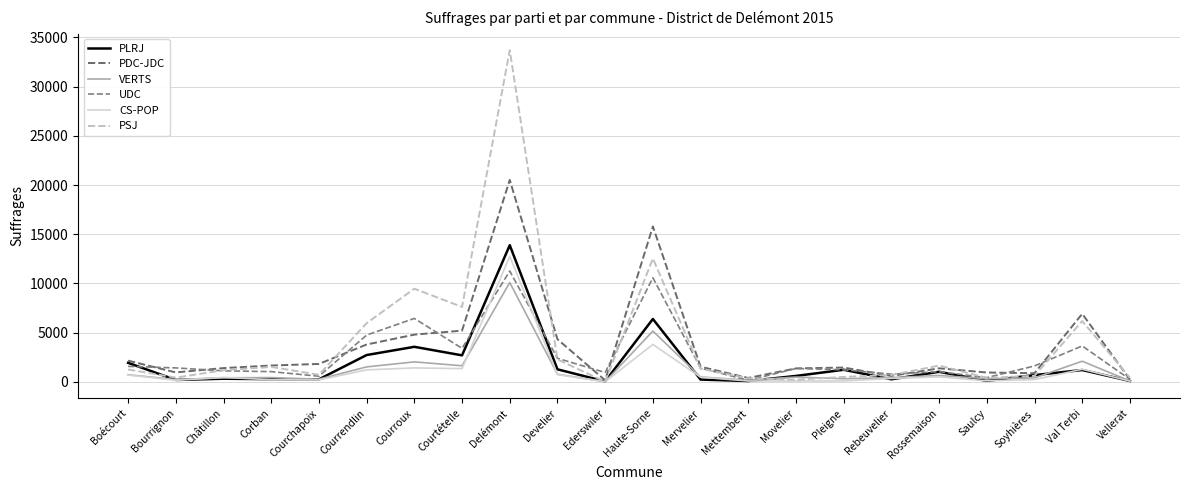

Is the value of PDC-JDC at Courroux greater than the value of UDC at Vellerat?

Yes